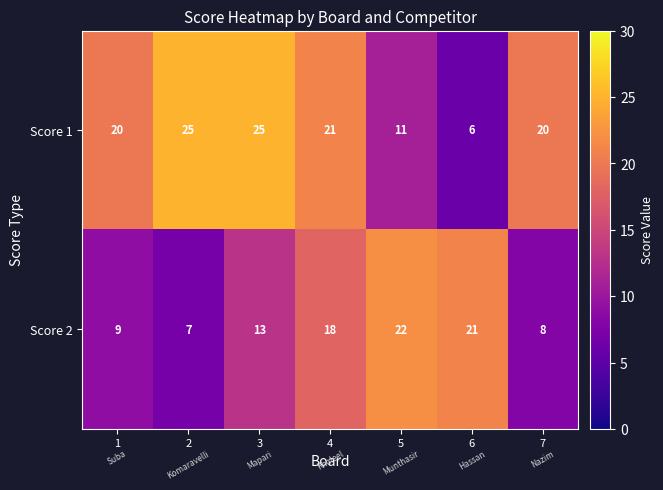

Rank the series at 5 from highest to lowest value.

Score 2, Score 1